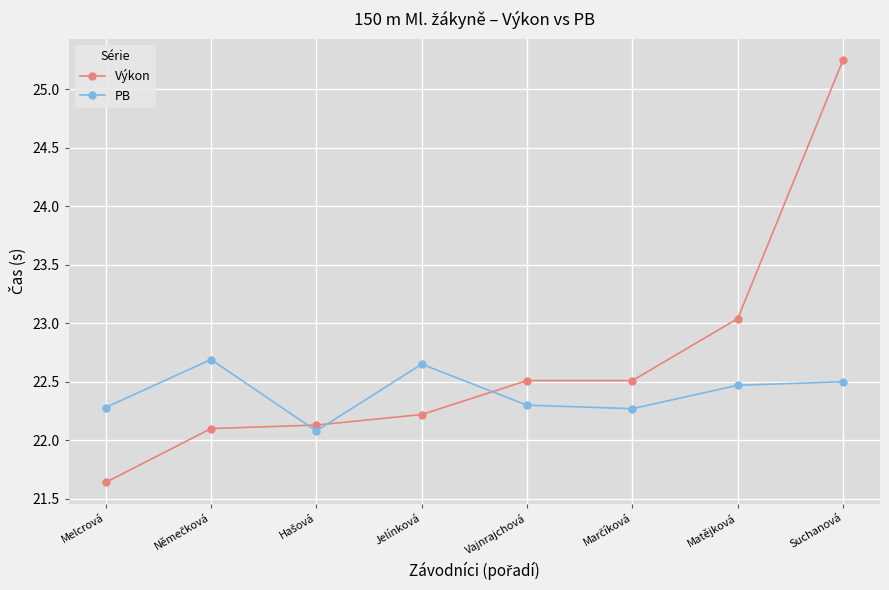

Rank the series by their maximum value, from highest to lowest.

Výkon, PB